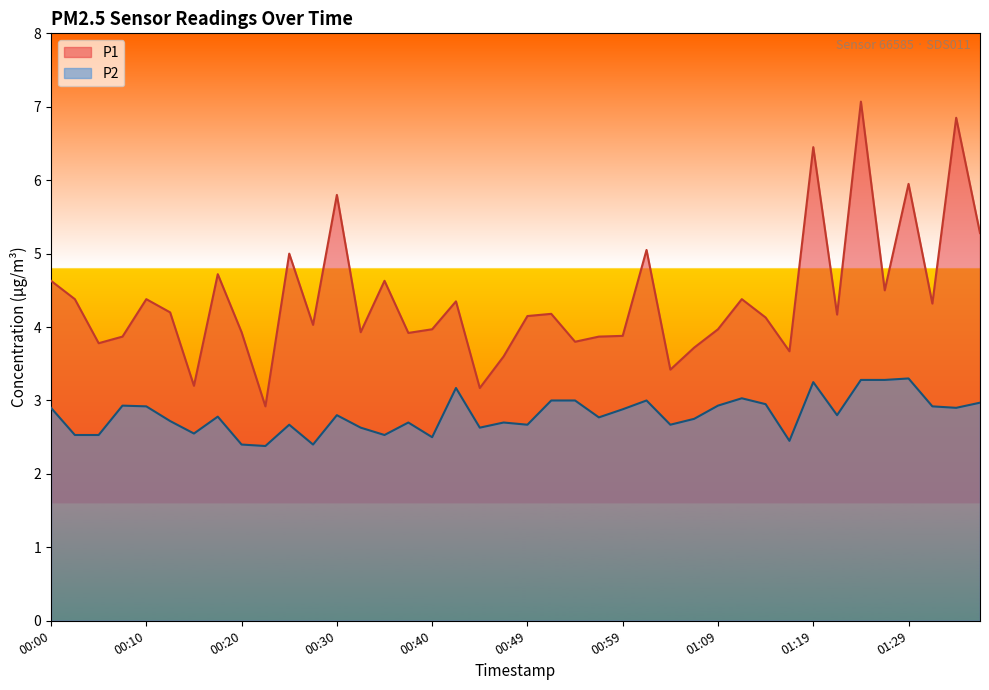

At which label does P1 reach its minimum?

00:22